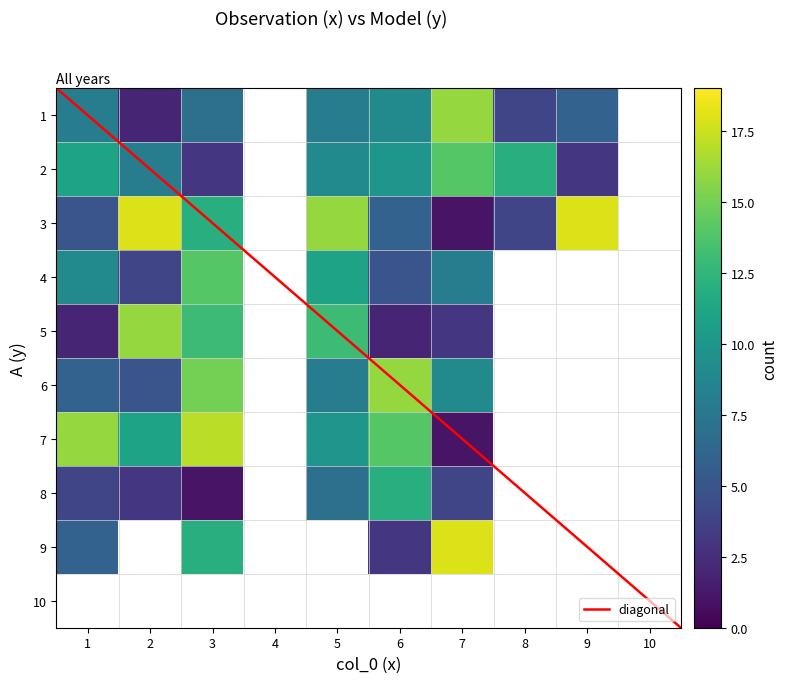

True or false: 6 has a value of 14 at 4.

False